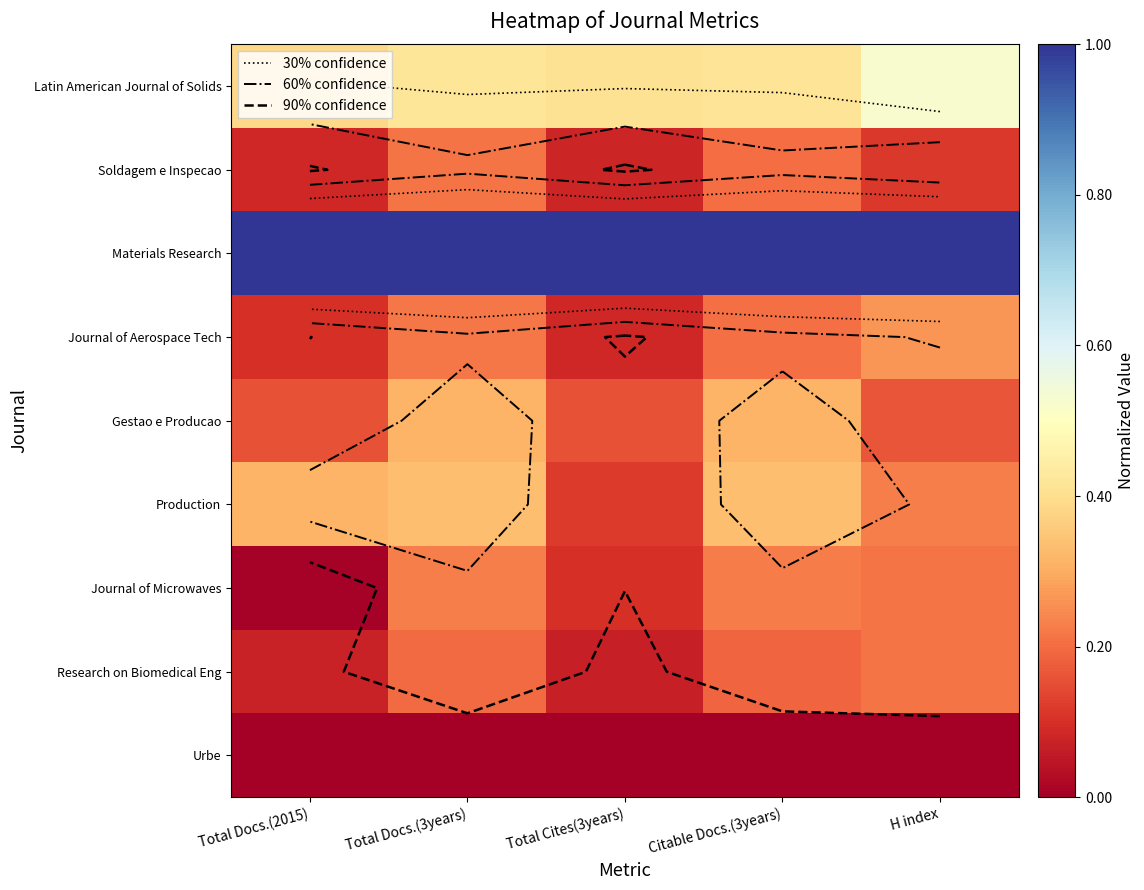

What is the difference between the highest and lowest values at Total Docs.(3years)?

1.0